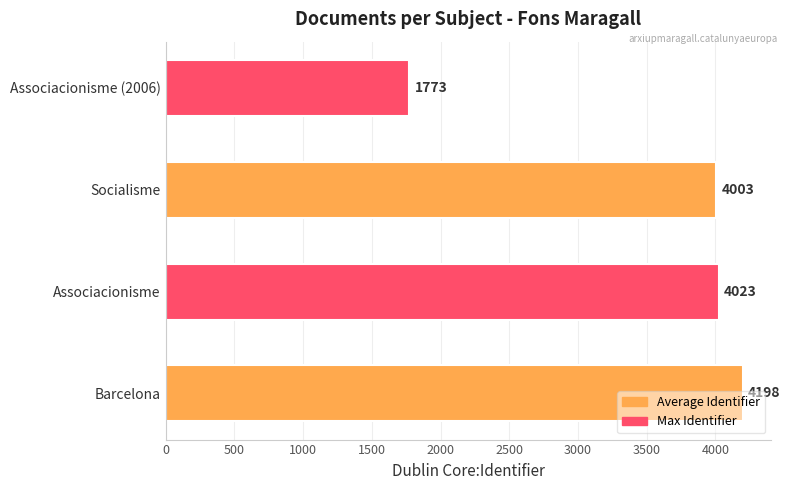

Between Associacionisme and Socialisme, which is larger?

Associacionisme